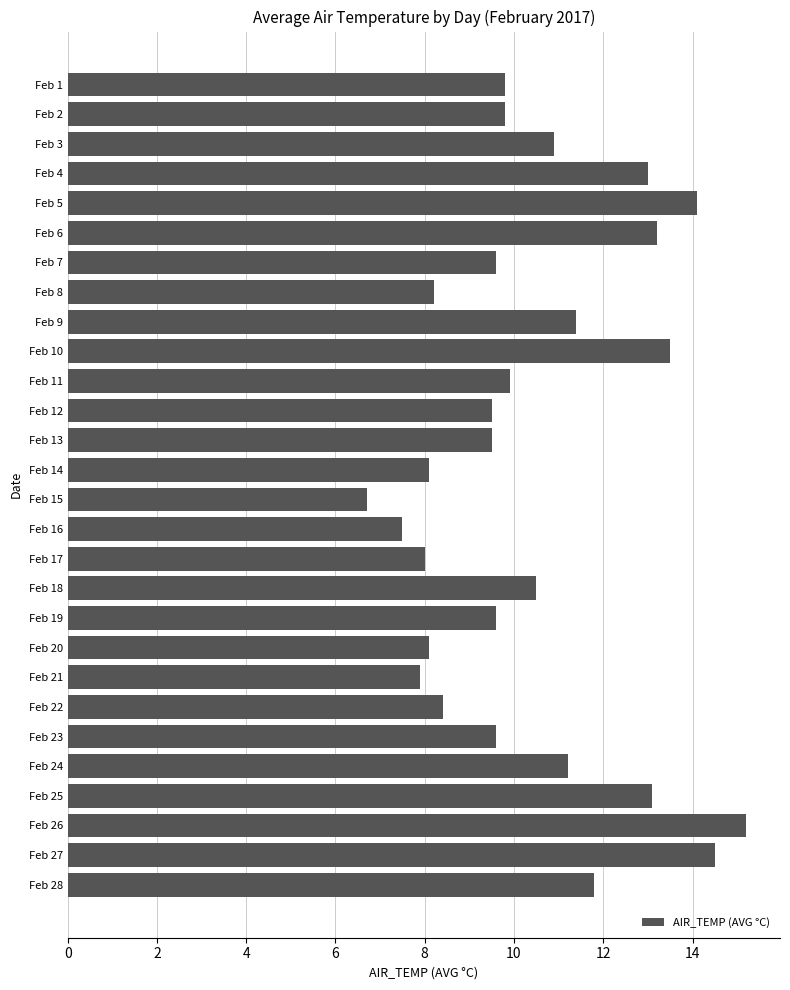

Which has a higher value, Feb 18 or Feb 28?

Feb 28